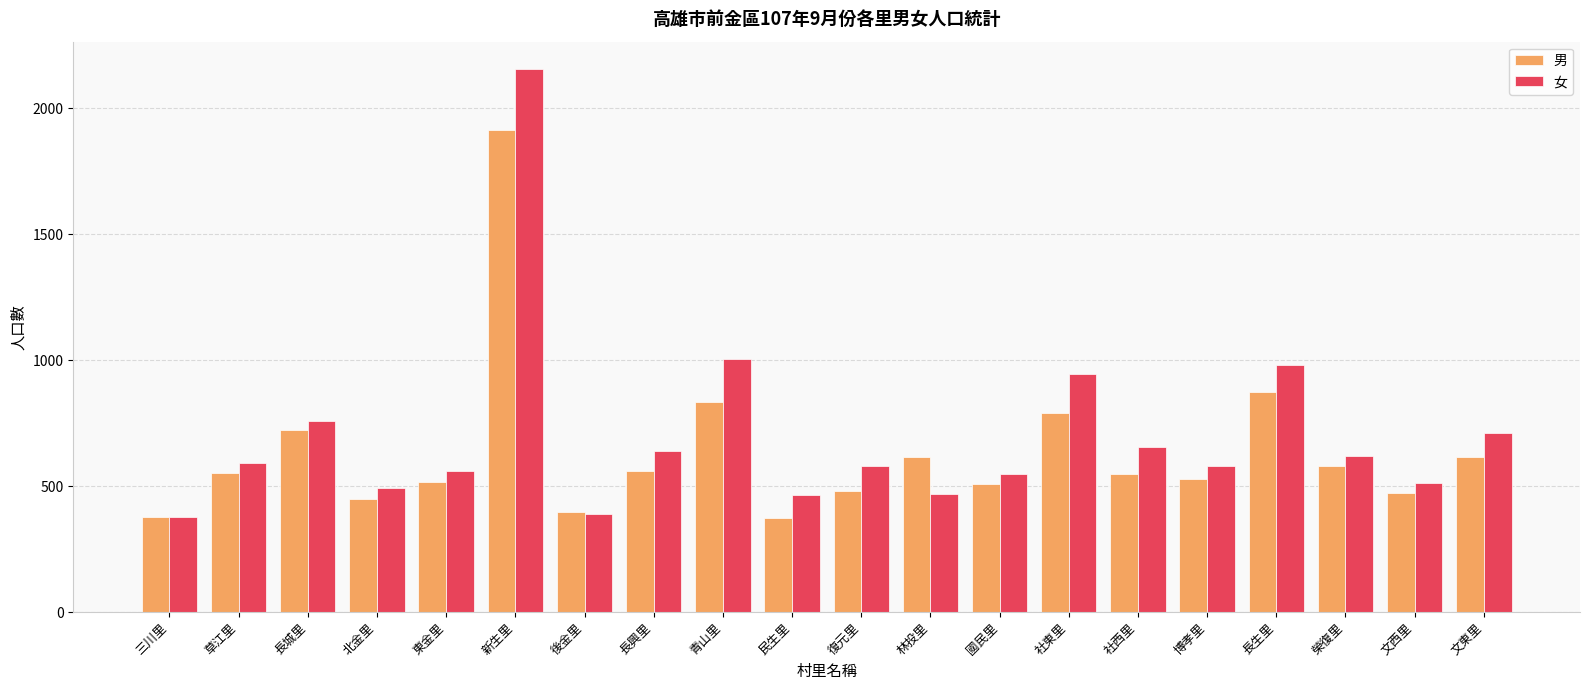

What is the sum of the 男 values at 民生里 and 文東里?

987